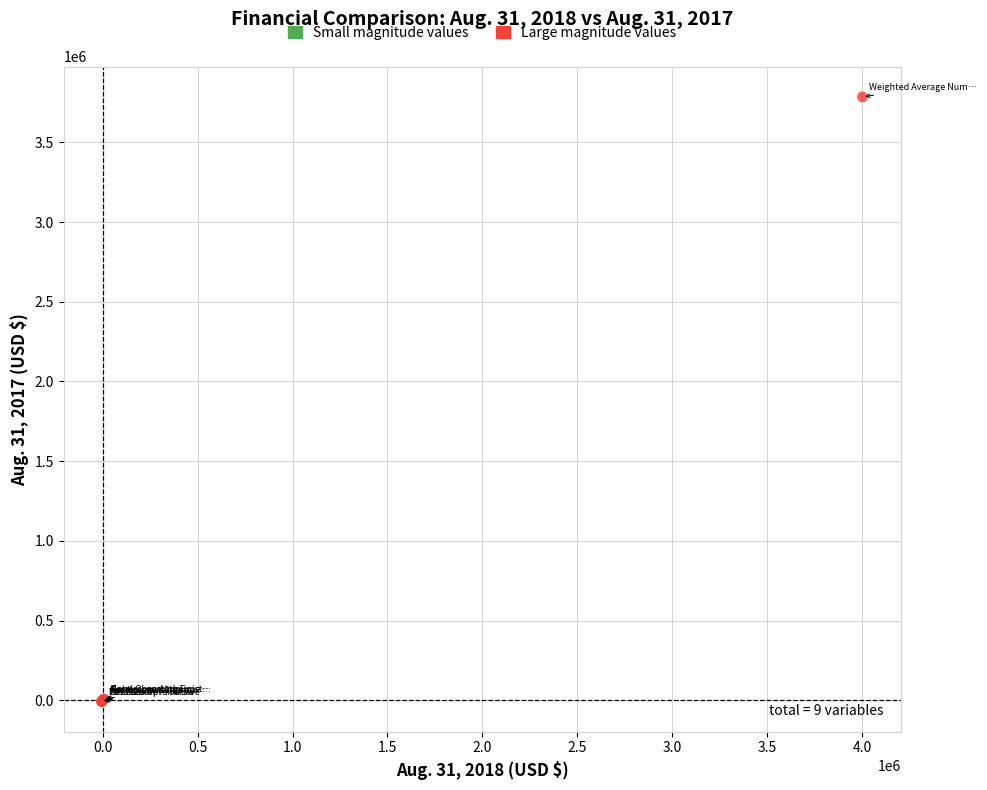

Which series contains the highest Y value?

Large magnitude values